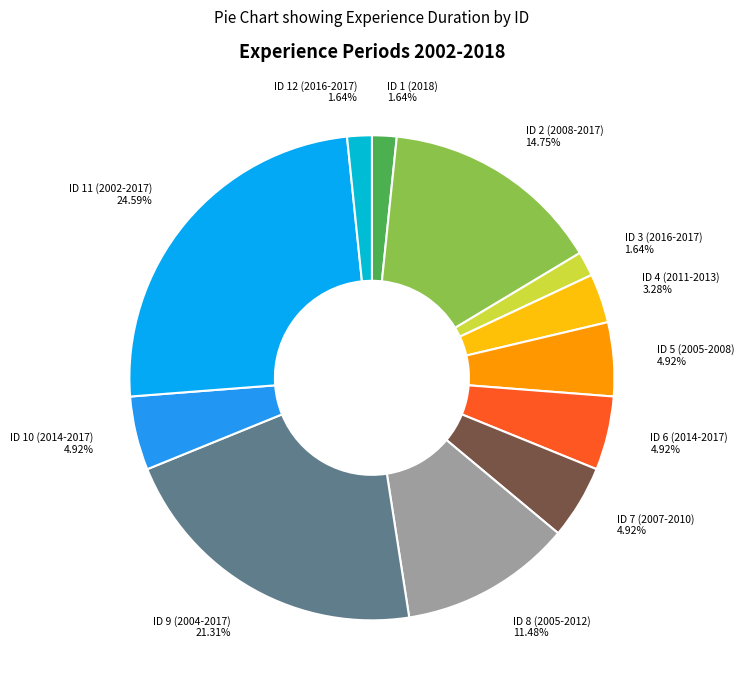

Between ID 10 (2014-2017) and ID 1 (2018), which is larger?

ID 10 (2014-2017)